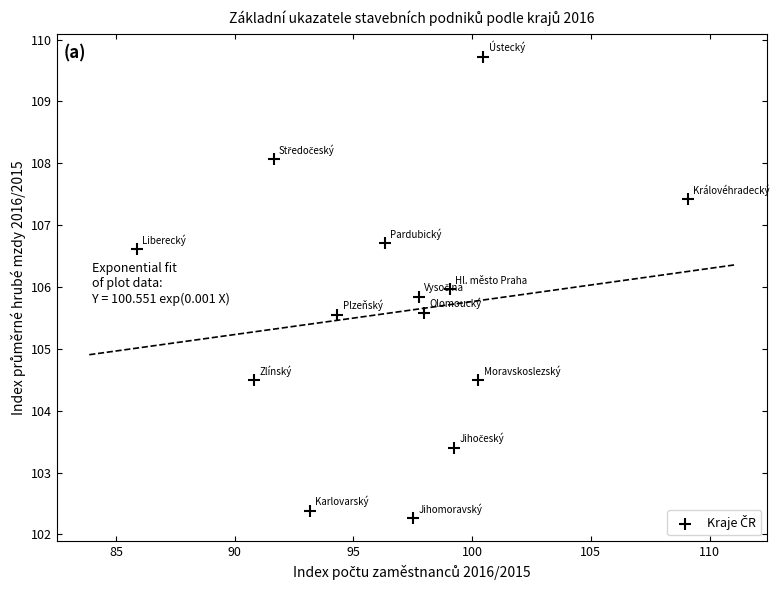

What is the range of Y values (max minus min)?

7.5